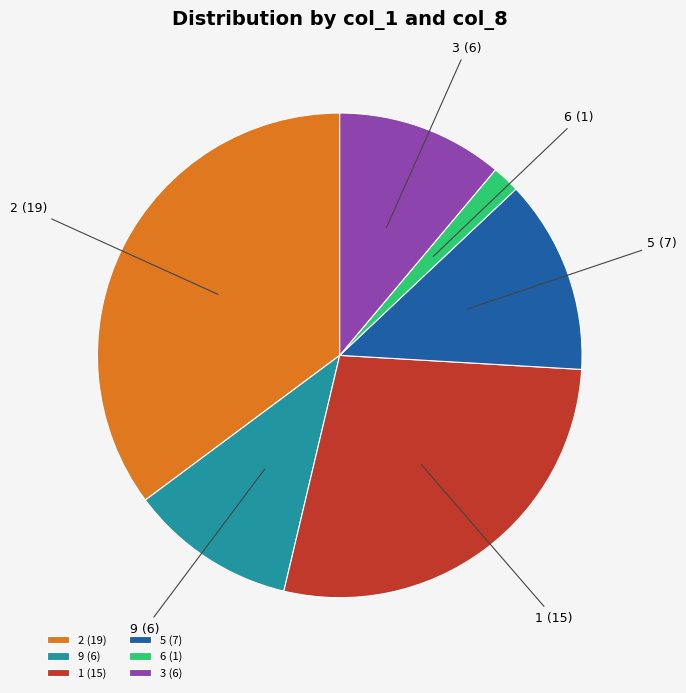

Which slice is the largest?

2 (19)